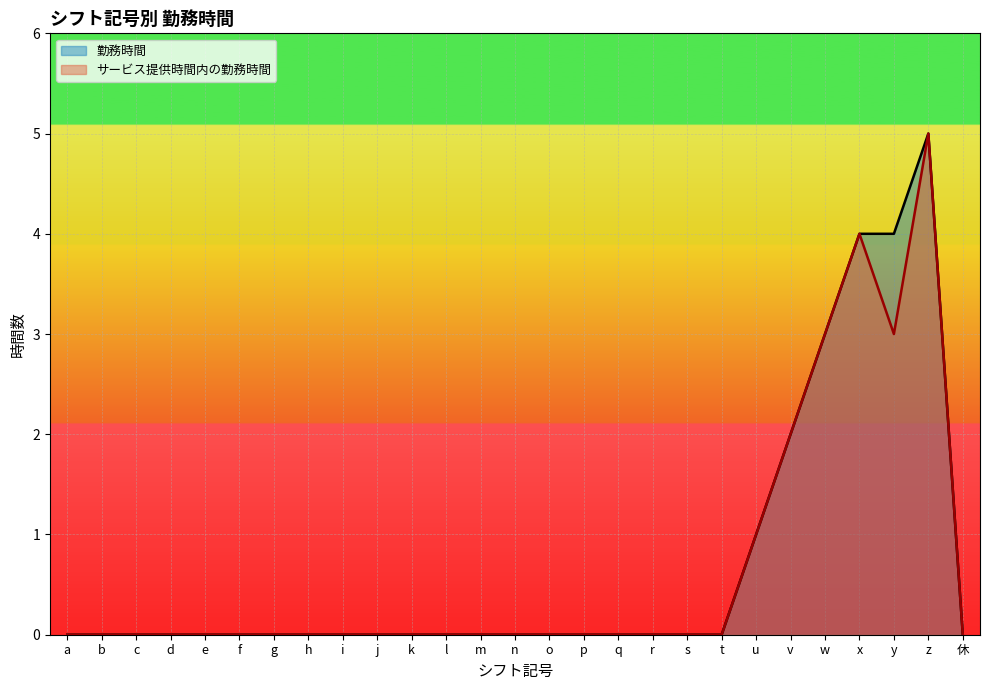

At which category does サービス提供時間内の勤務時間 reach its first local valley?

y